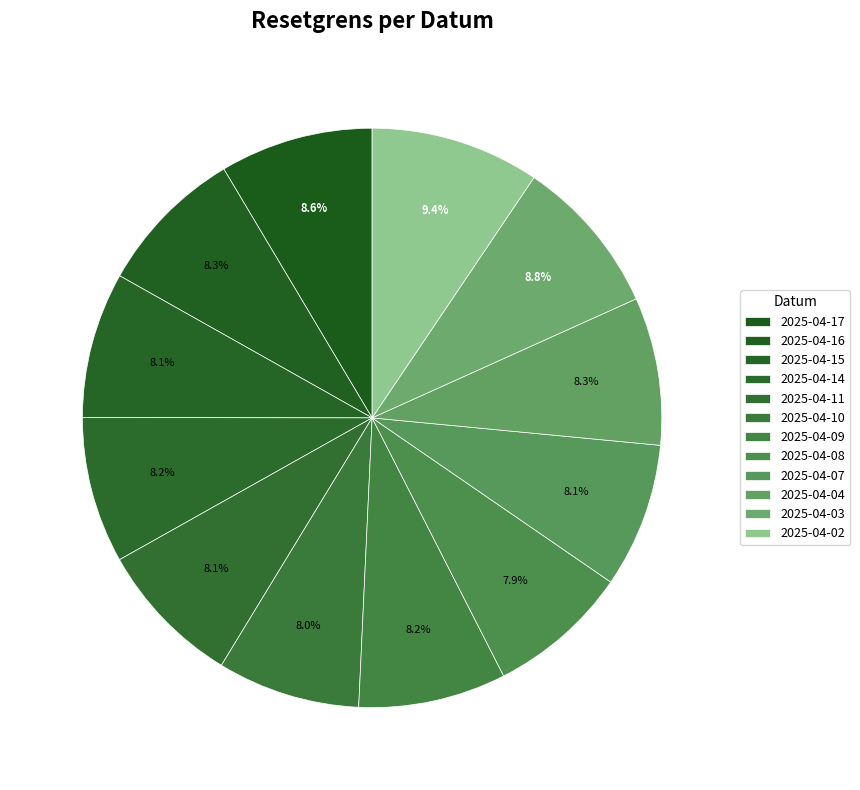

Is there a majority slice in this chart?

No